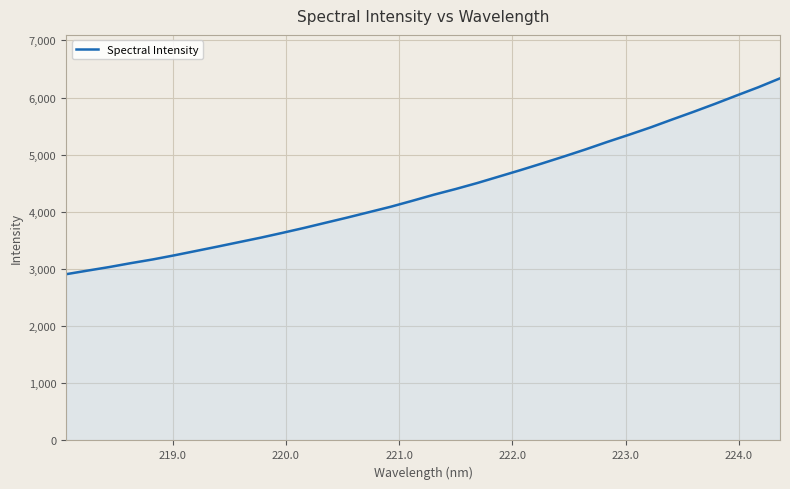

How many lines are shown in the chart?

1